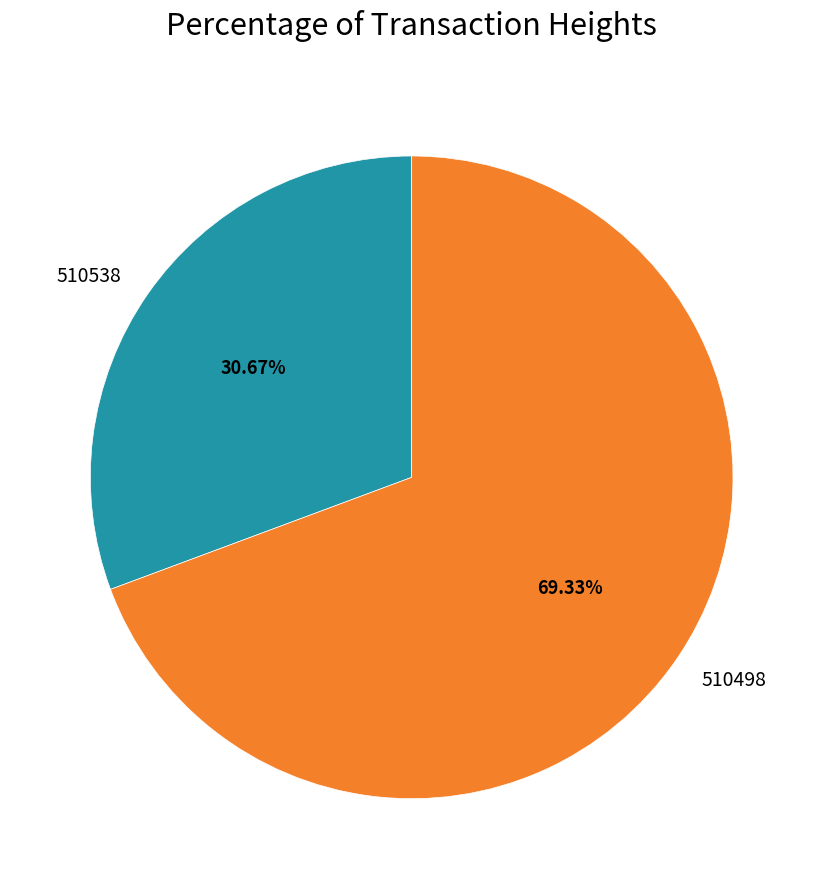

To the nearest percent, what portion does 510498 represent?

69%